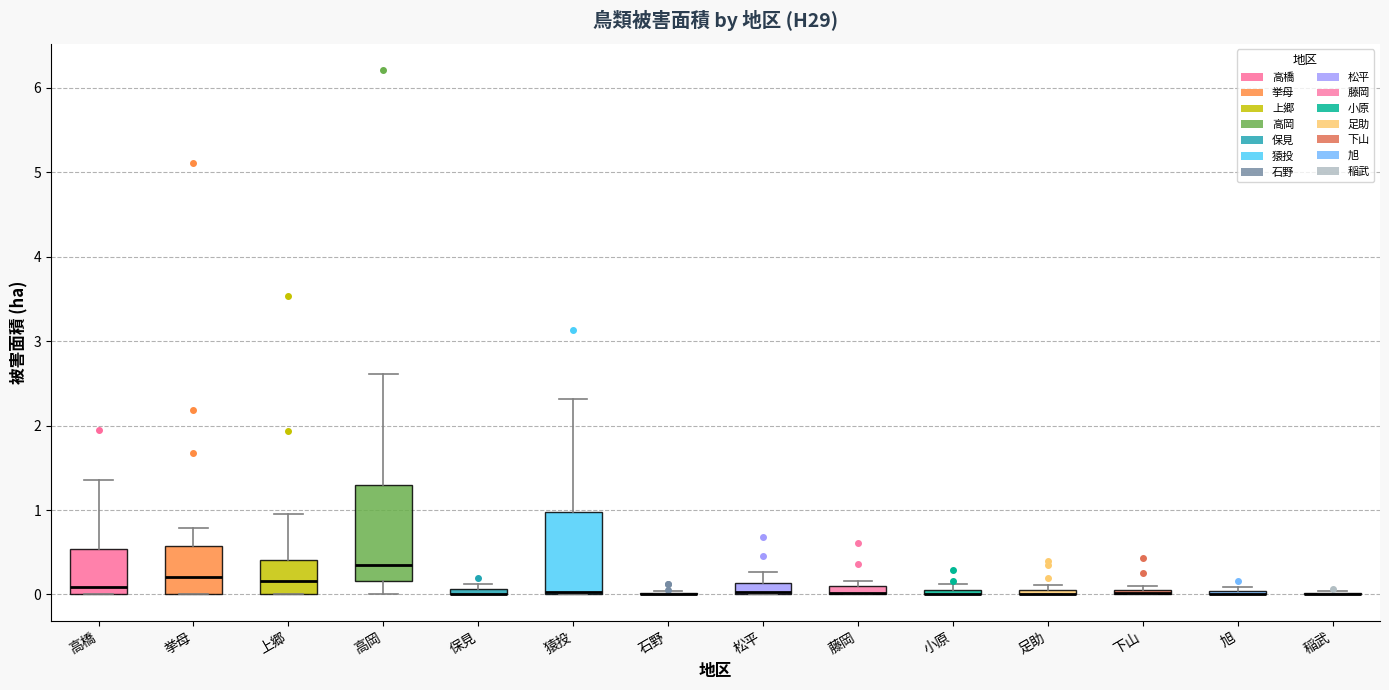

Comparing the boxes themselves (not the whiskers), which one is the tallest?

高岡